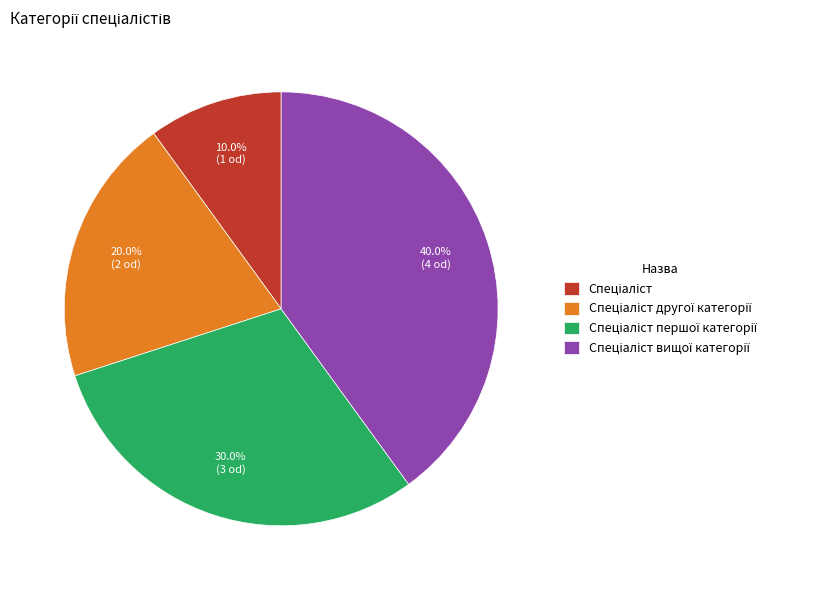

Is there a majority slice in this chart?

No